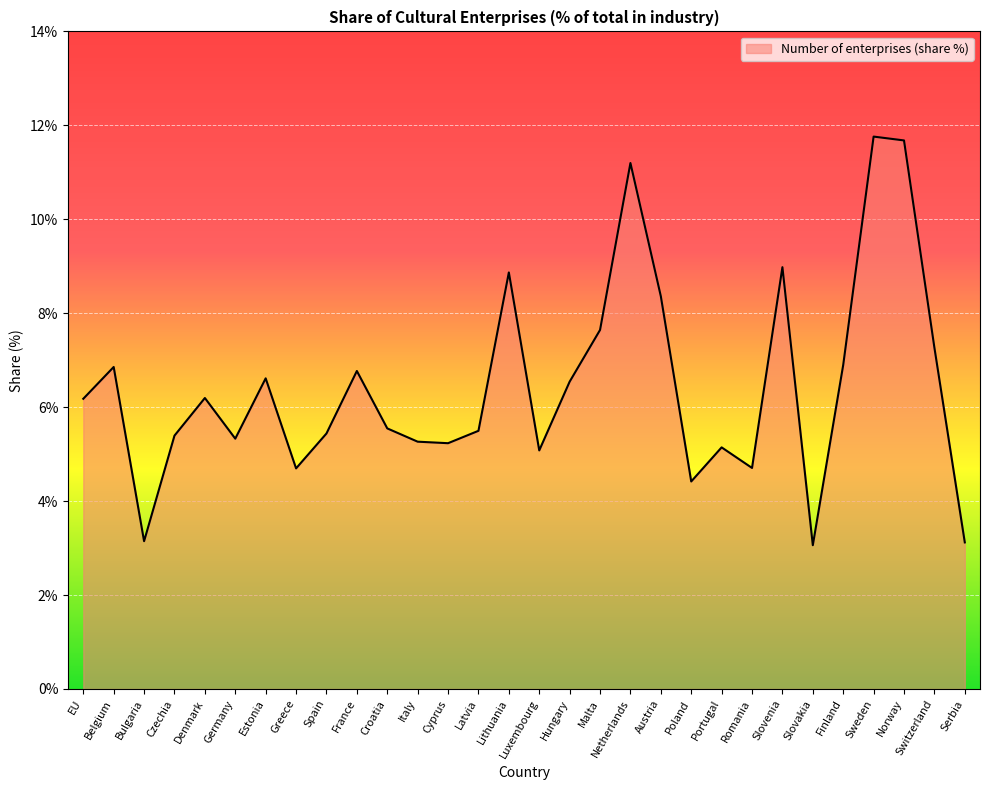

How many series are shown in this chart?

1